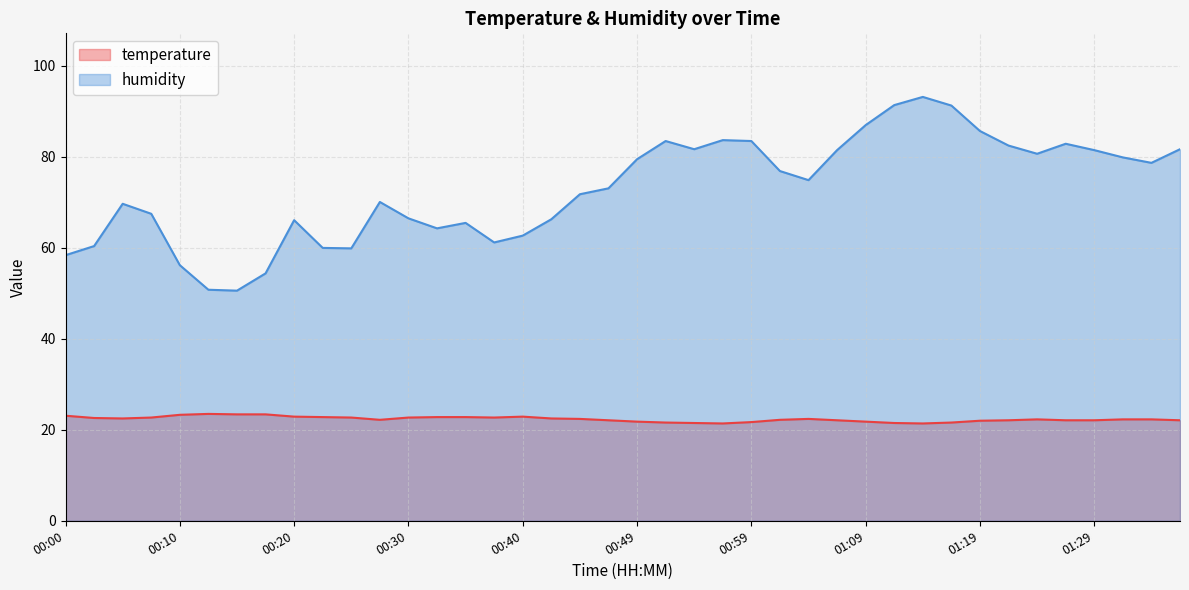

Which series has the largest range (max minus min)?

humidity